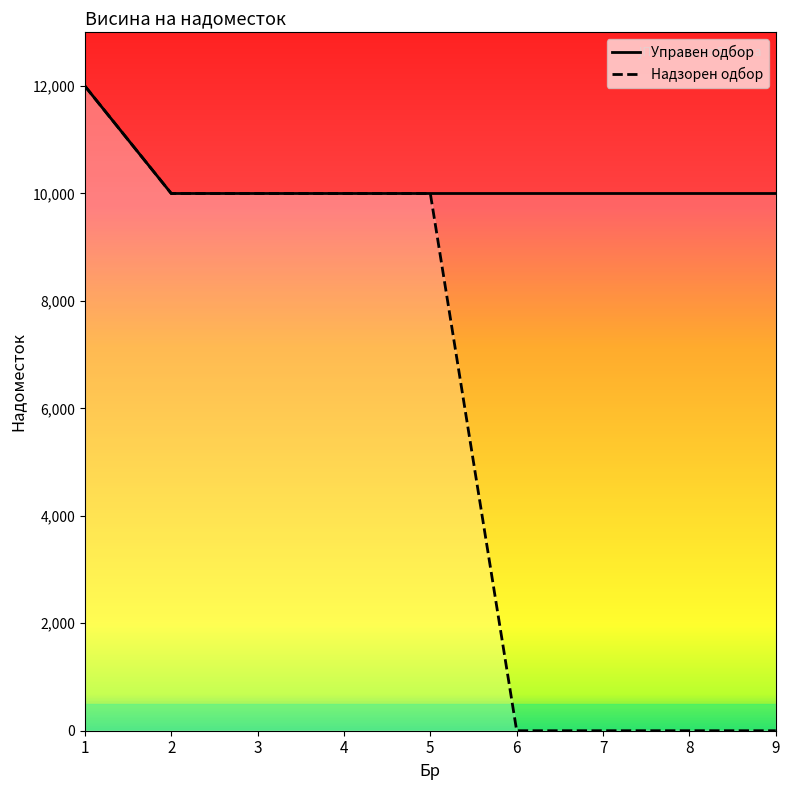

Which series has the widest spread of values?

Надзорен одбор